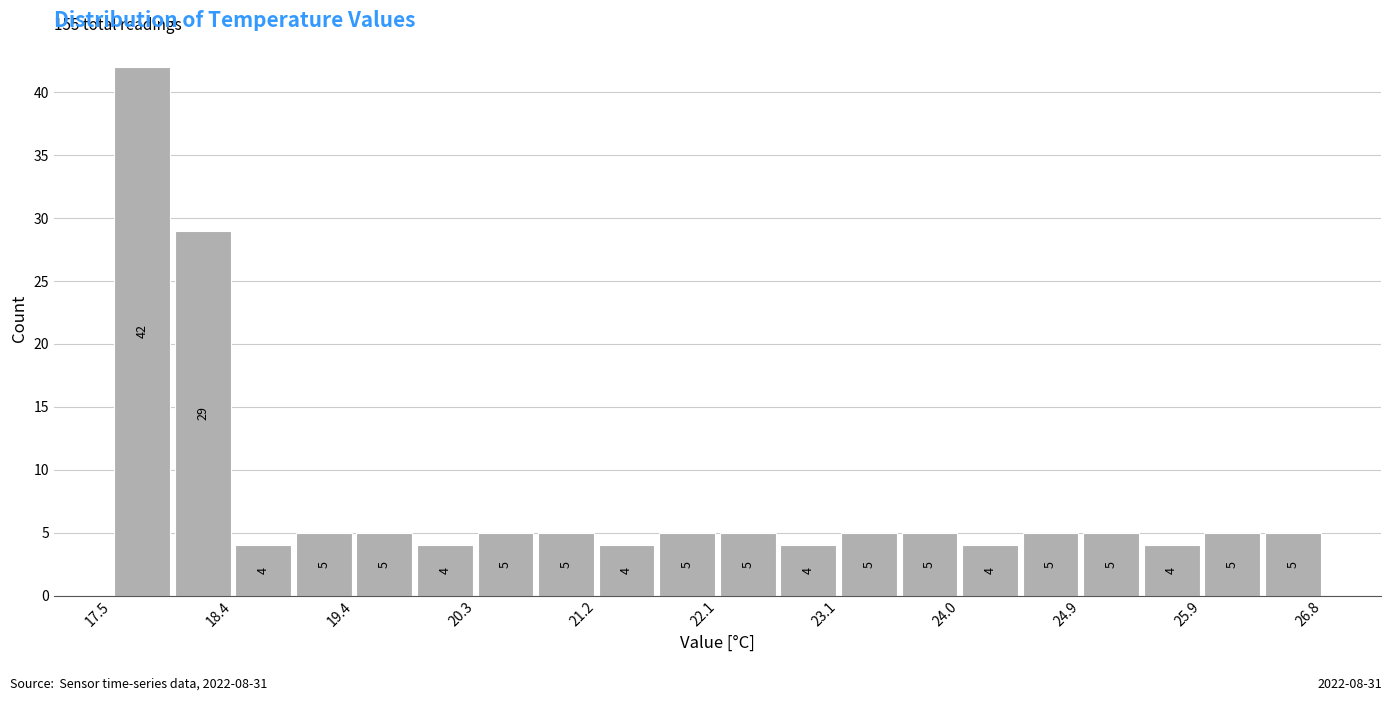

What is the height of the bar covering 22.6 to 23.1 on the x-axis? The bar edges are not printed on the chart, so give them approximately, as read against the axis.

4